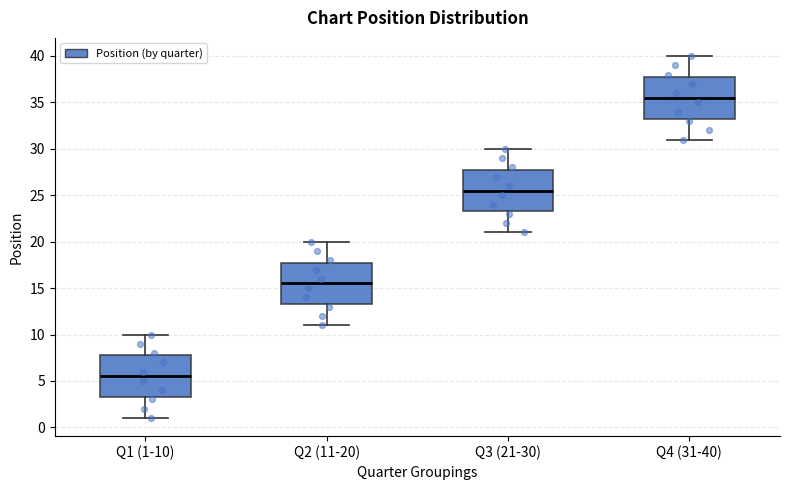

Reading left to right, transcribe this box plot: for each box, give where its median line is, the range the box spans, and where its two whiskers end, as read against the y-axis. The values are not printed on the chart, so give them approximately, as read against the axis.

Q1 (1-10): median 5.5, box 3.5 to 8.0, whiskers 1.0 to 10.0
Q2 (11-20): median 15.5, box 13.5 to 18.0, whiskers 11.0 to 20.0
Q3 (21-30): median 25.5, box 23.5 to 28.0, whiskers 21.0 to 30.0
Q4 (31-40): median 35.5, box 33.5 to 38.0, whiskers 31.0 to 40.0